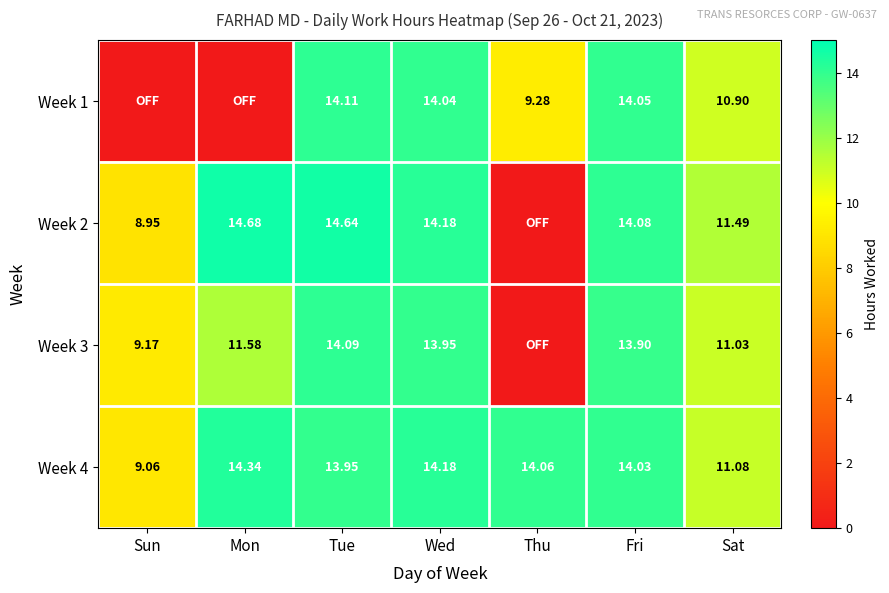

Which category has the highest value in the Week 4 series?

Mon